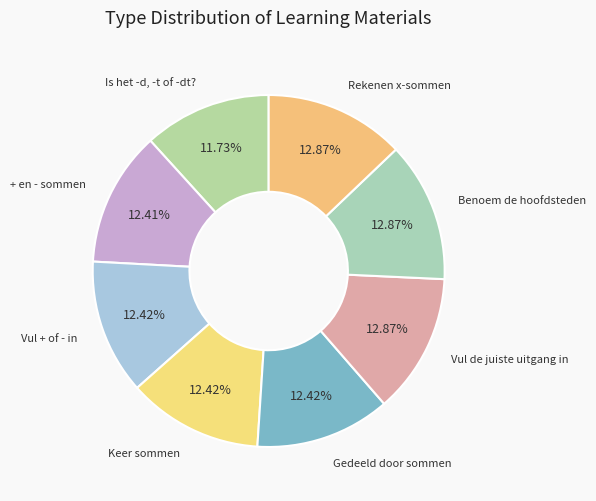

To the nearest percent, what percentage of the pie is + en - sommen?

12%